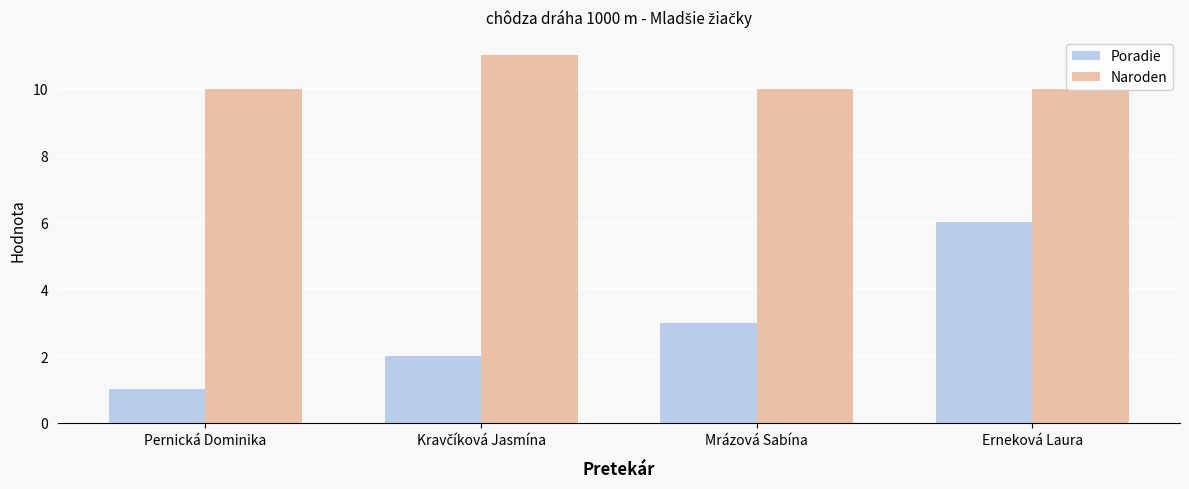

List the series in order of their peak value, highest first.

Naroden, Poradie